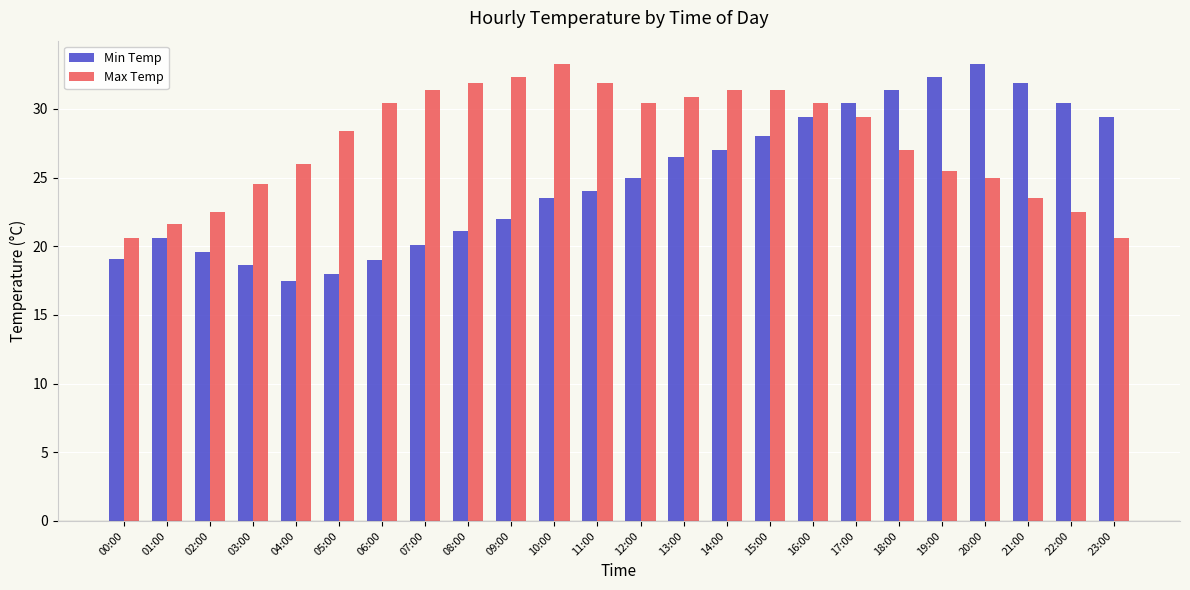

True or false: Min Temp has a value of 33.1 at 07:00.

False